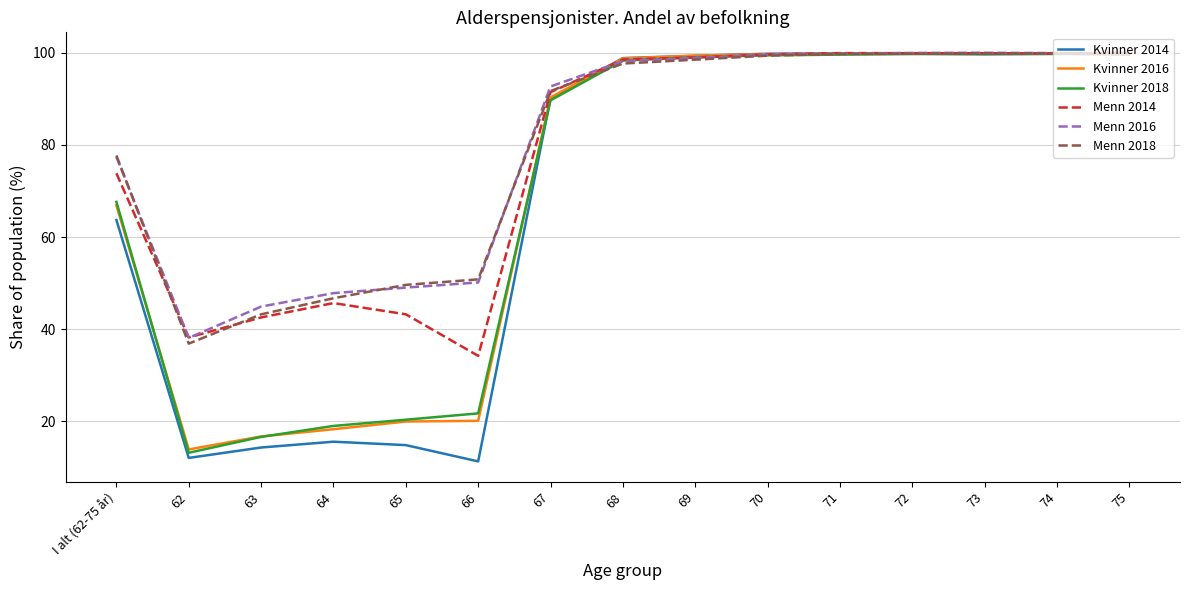

What is the total value across all series at 74?

598.9